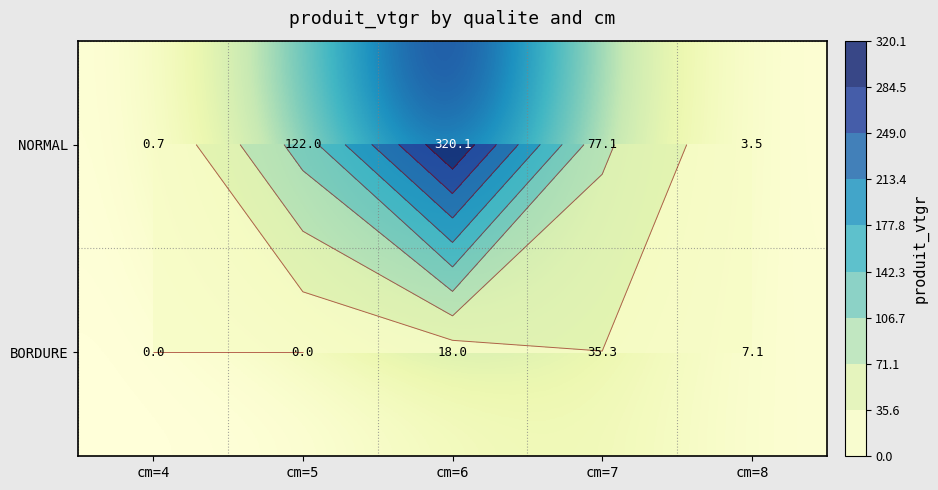

Which category has the highest value in the NORMAL series?

cm=6